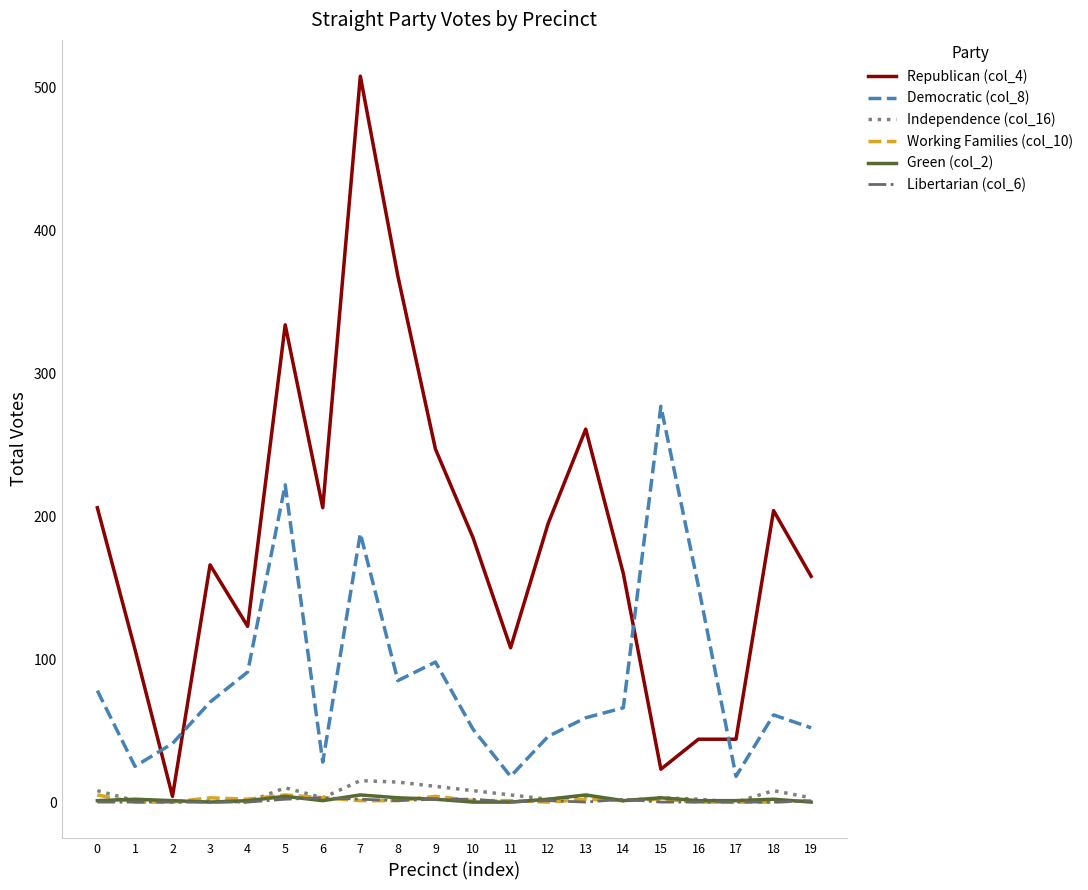

Which series changed the most between 8 and 17?

Republican (col_4)